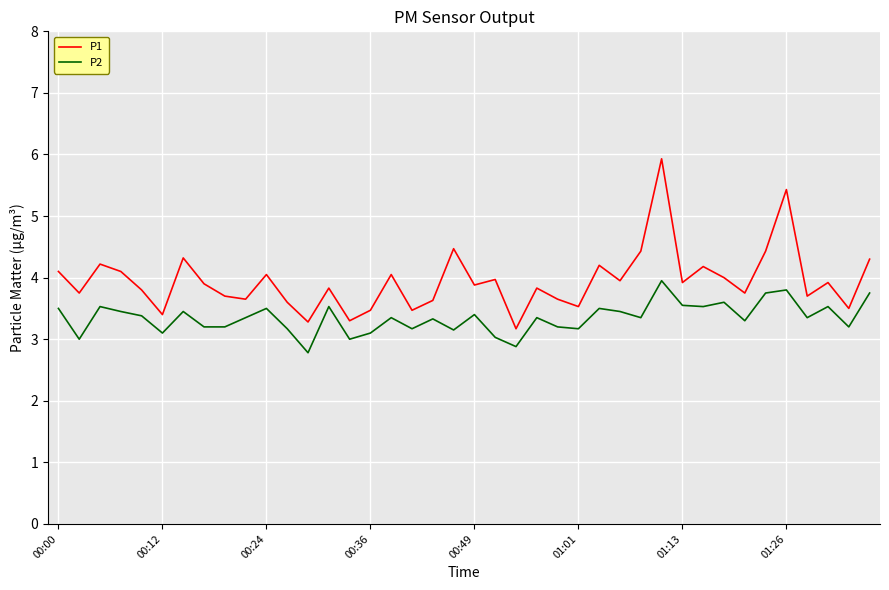

True or false: P2 and P1 cross at least once.

False